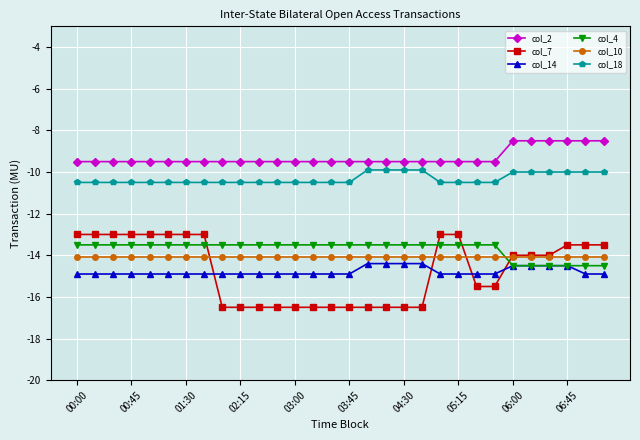

What is the value of the col_7 point at the 18th from the left?

-16.5